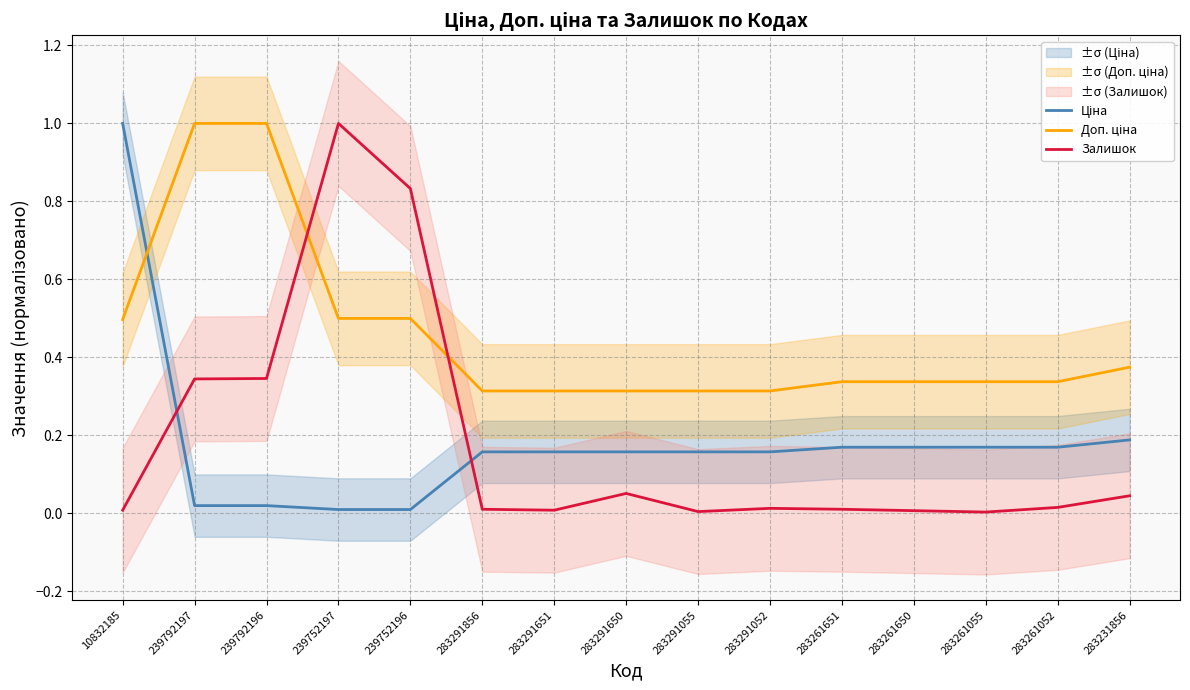

What is the label of the 8th point from the right?

283291650